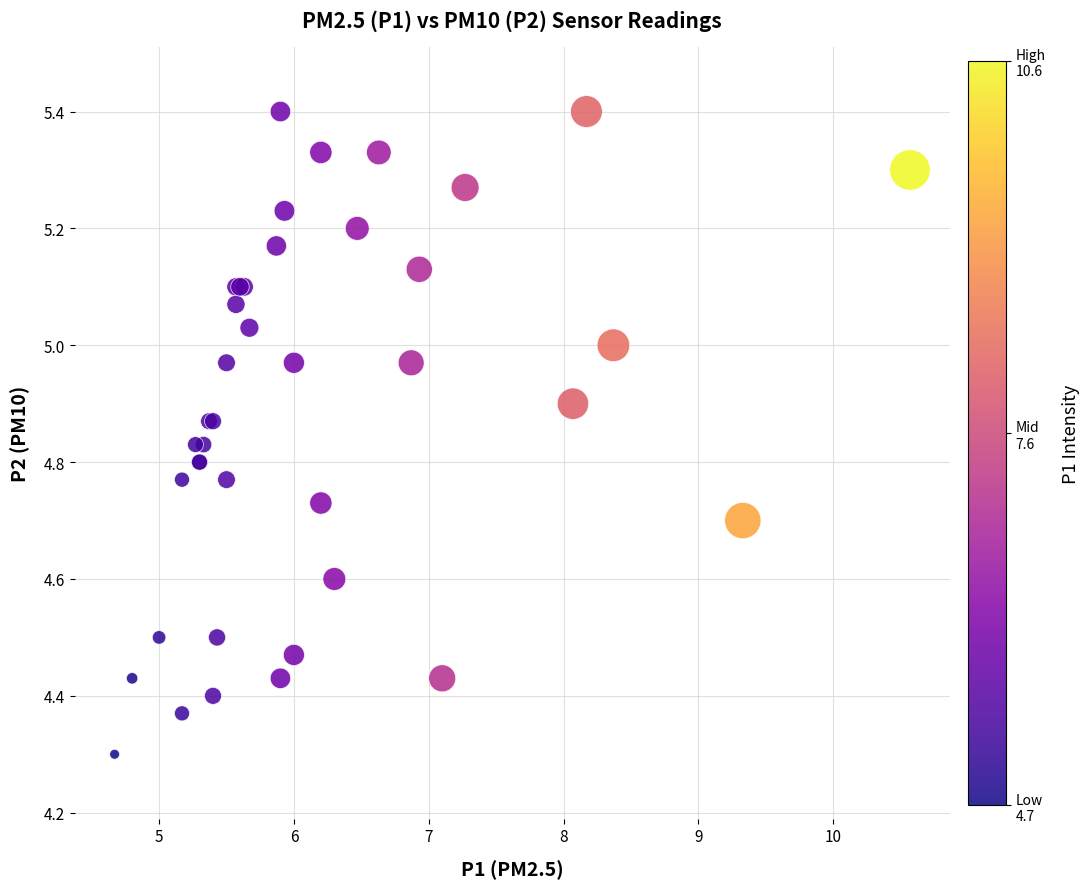

What Y value in the scatter plot is closest to 4?

4.3